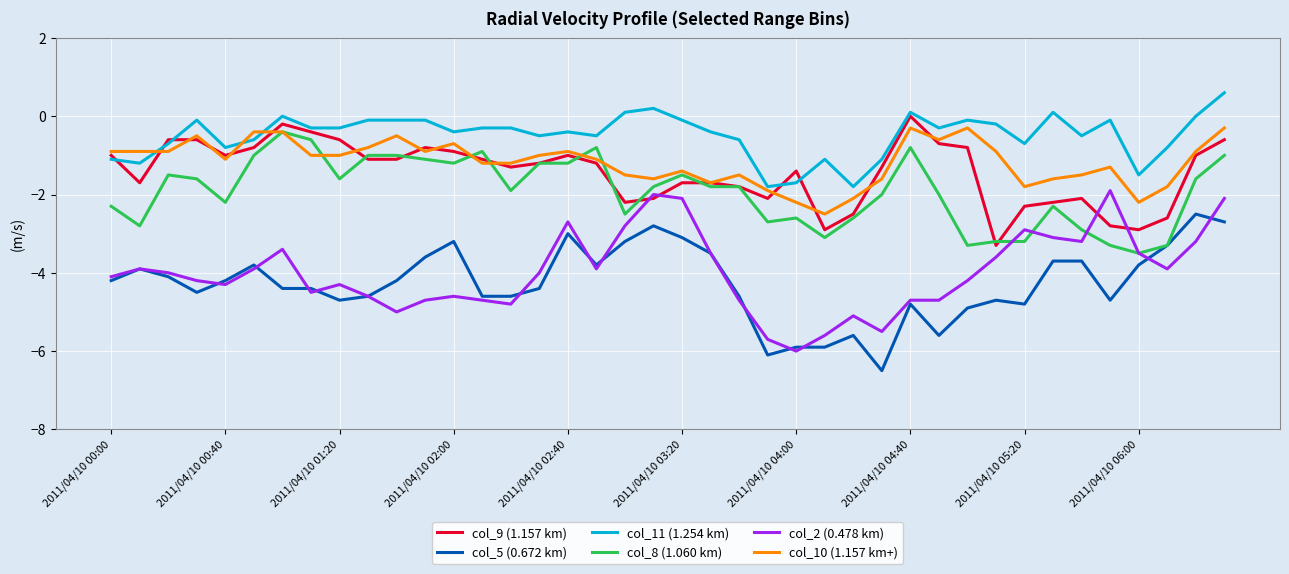

True or false: col_9 (1.157 km) and col_5 (0.672 km) cross at least once.

False